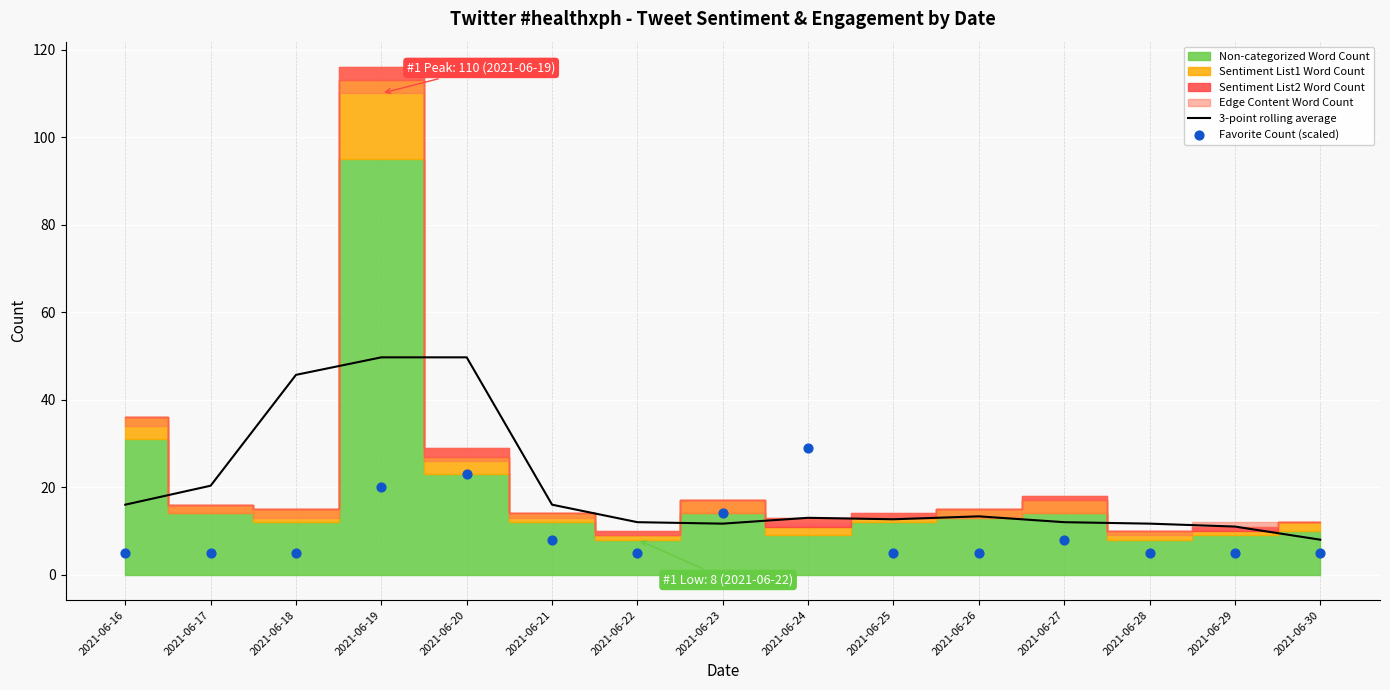

The 3-point rolling average series shows 13.0 at 2021-06-24. True or false?

True